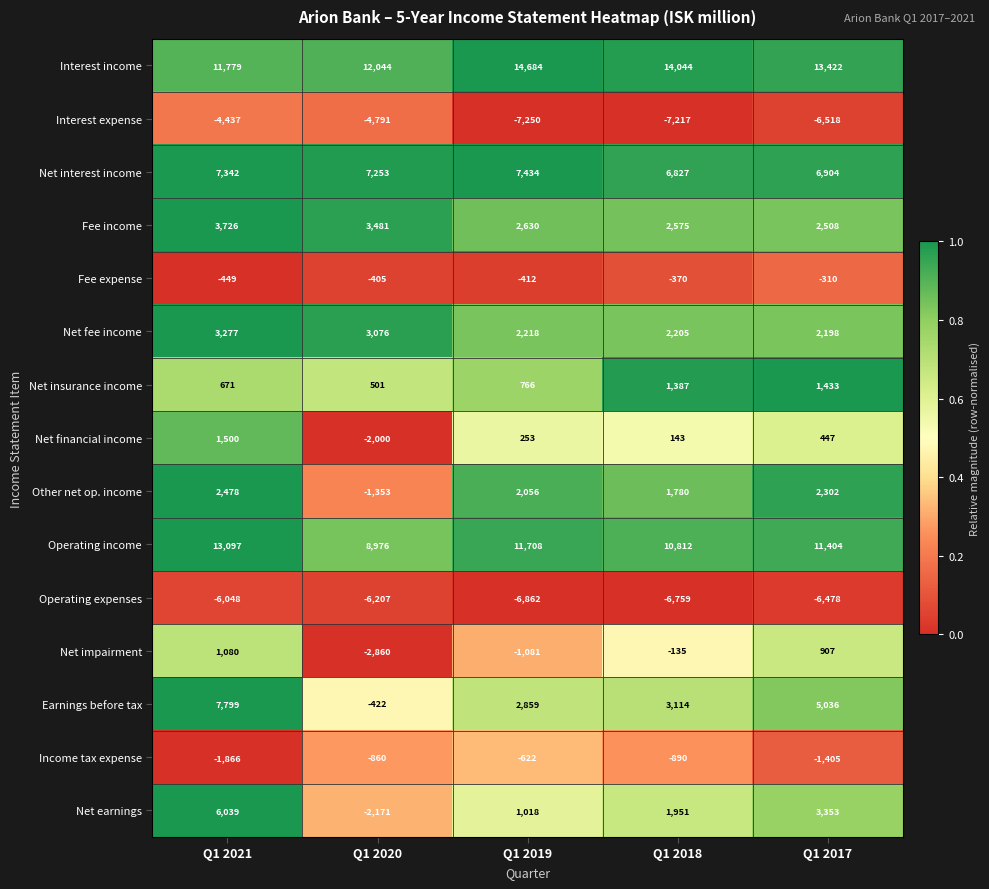

How many data points does each series have?

5